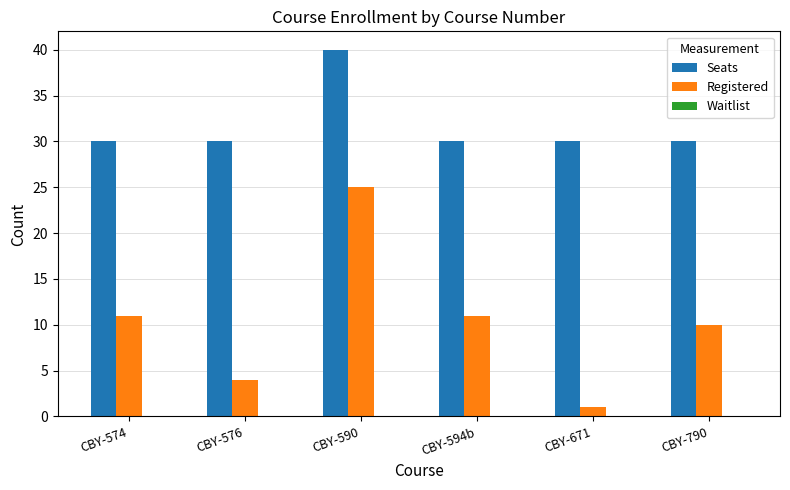

Which category has the lowest value across all series?

CBY-671